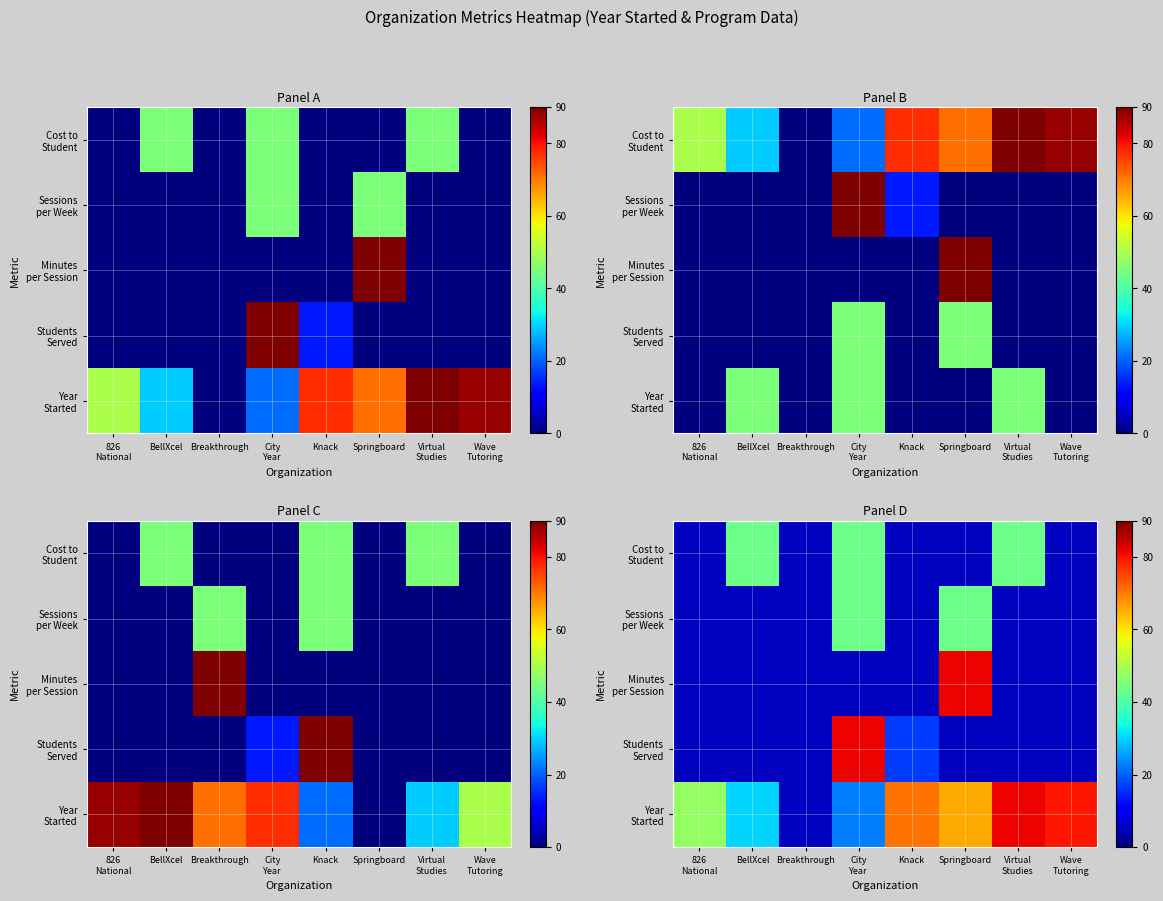

Which label corresponds to the smallest value in the chart?

Breakthrough